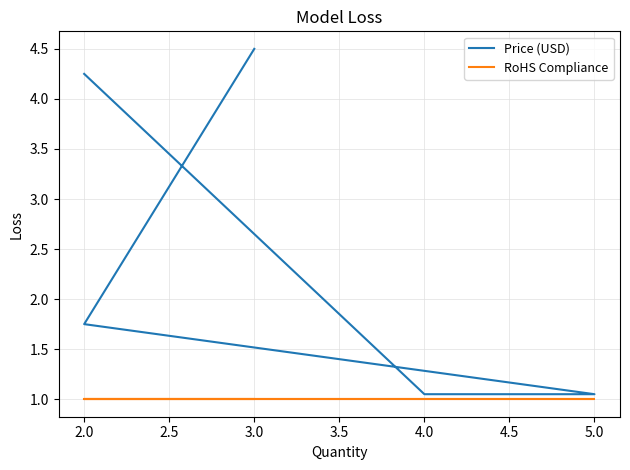

What is the greatest value displayed?

4.5